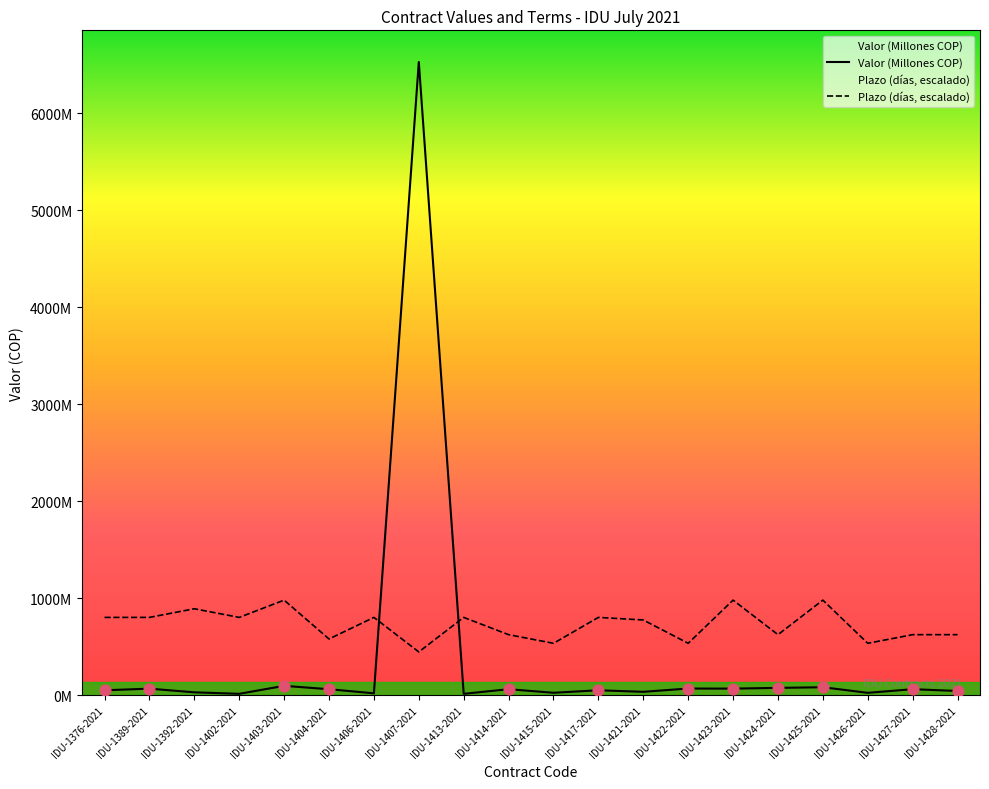

What are all the series names shown in the legend?

Valor, Plazo